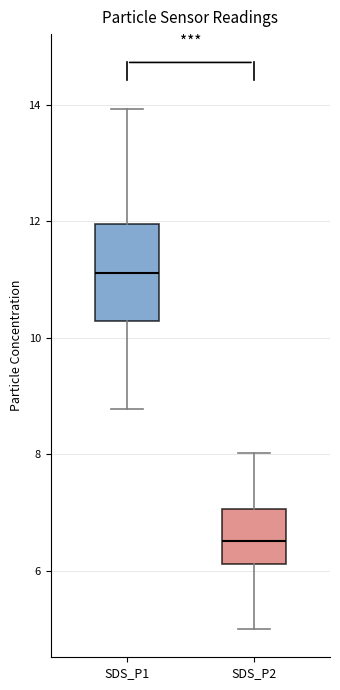

Which box is the tallest, from its lower edge to its upper edge?

SDS_P1